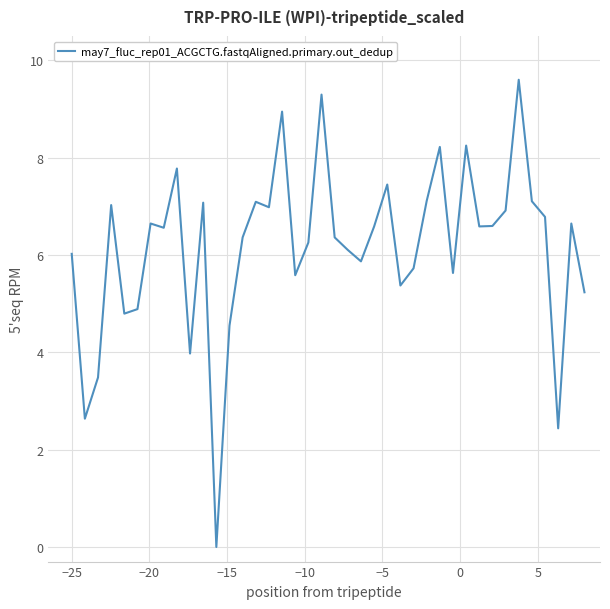

What is the maximum value shown in the chart?

9.6